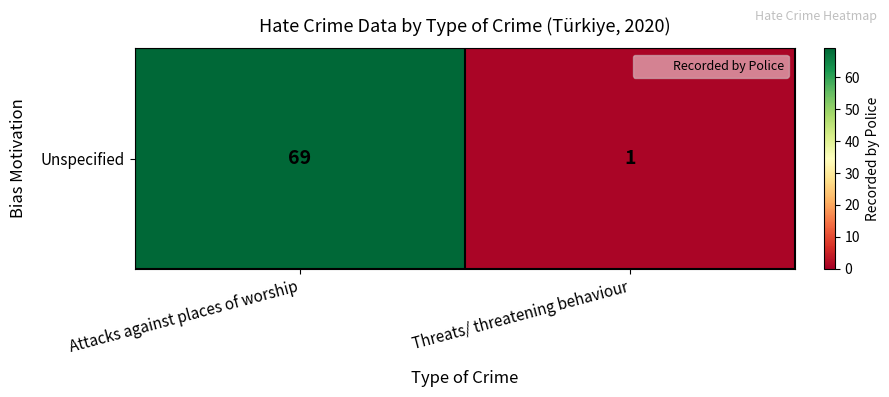

Which category has the highest value across all series?

Attacks against places of worship